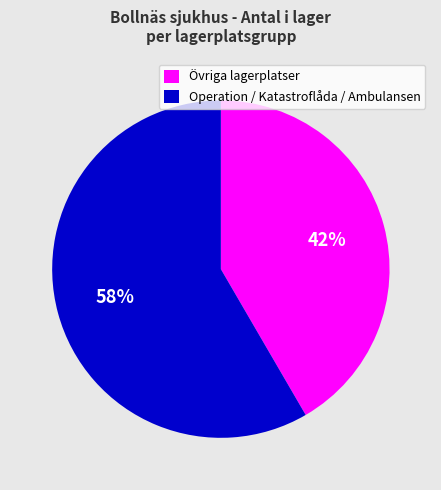

Between Operation / Katastroflåda / Ambulansen and Övriga lagerplatser, which is larger?

Operation / Katastroflåda / Ambulansen